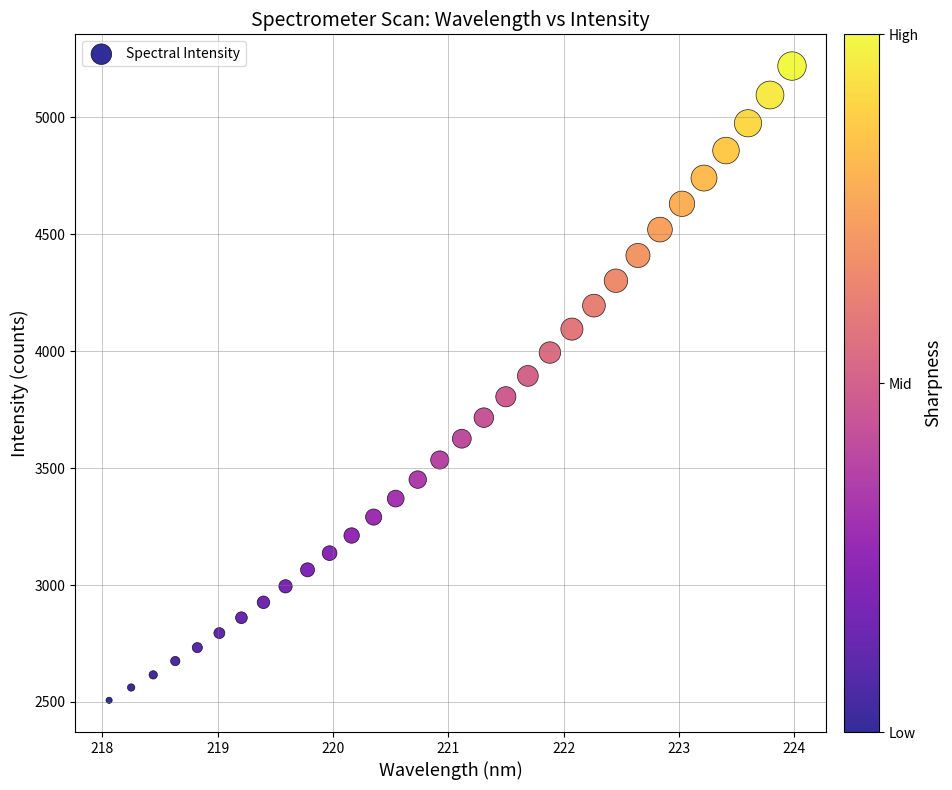

What is the range of Y values (max minus min)?

2713.1